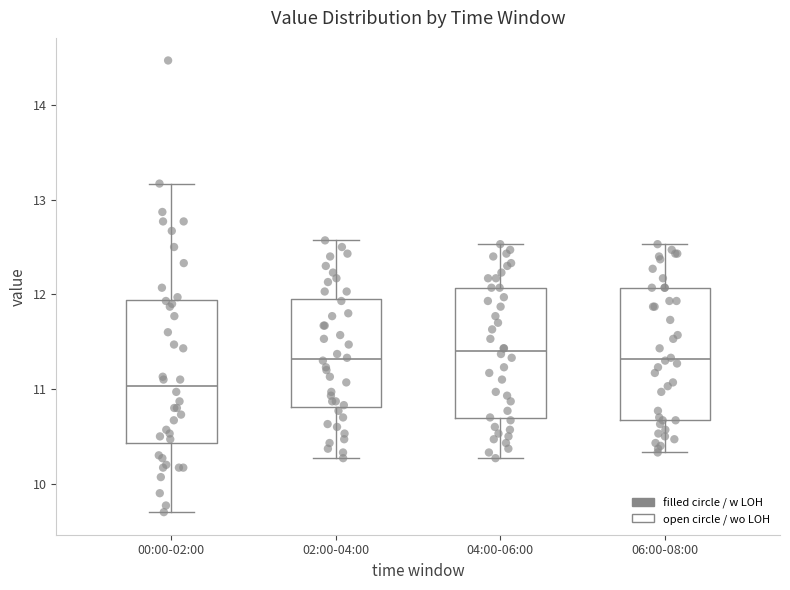

Reading left to right, transcribe this box plot: for each box, give where its median line is, the range the box spans, and where its two whiskers end, as read against the y-axis. The values are not printed on the chart, so give them approximately, as read against the axis.

00:00-02:00: median 11.0, box 10.4 to 11.9, whiskers 9.7 to 13.2
02:00-04:00: median 11.3, box 10.8 to 12.0, whiskers 10.3 to 12.6
04:00-06:00: median 11.4, box 10.7 to 12.1, whiskers 10.3 to 12.5
06:00-08:00: median 11.3, box 10.7 to 12.1, whiskers 10.3 to 12.5